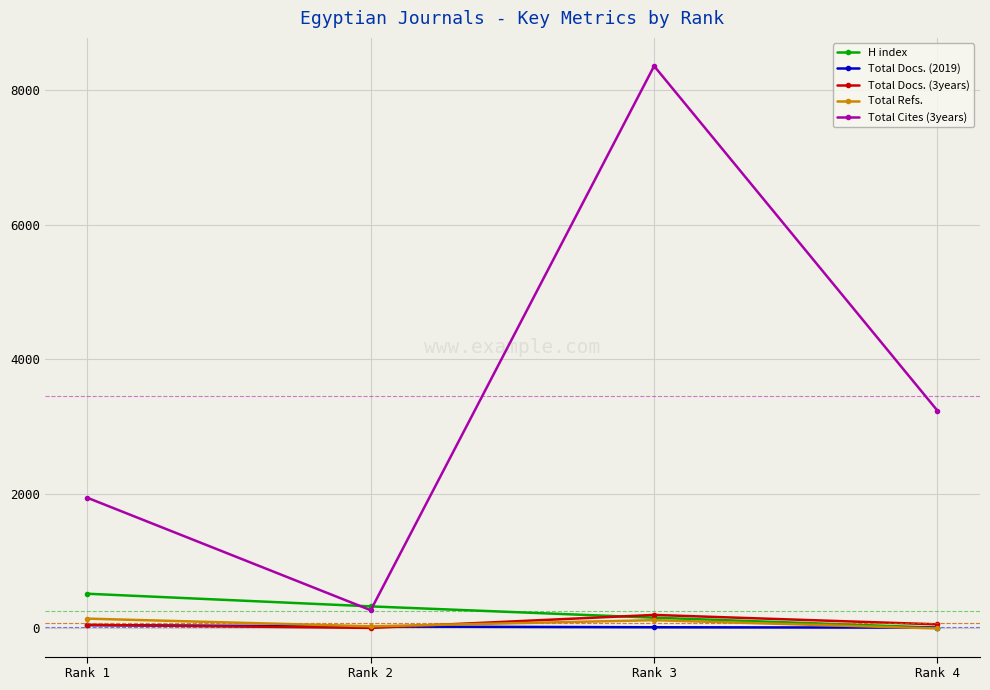

True or false: Total Cites (3years) and Total Docs. (3years) intersect in this chart.

False